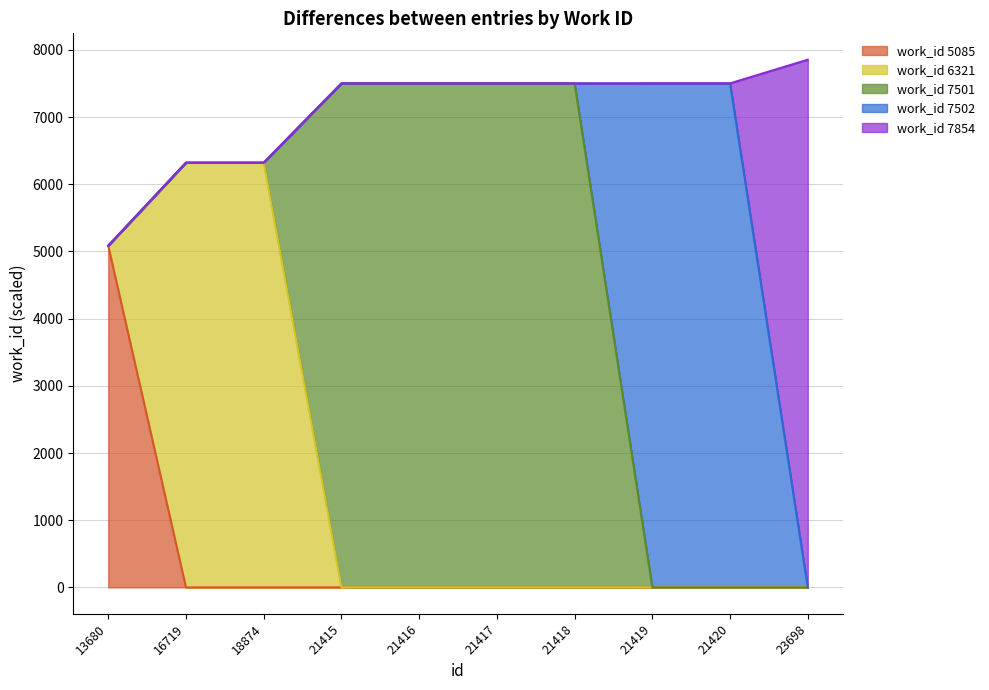

At which label does the data first exceed 7501?

21415